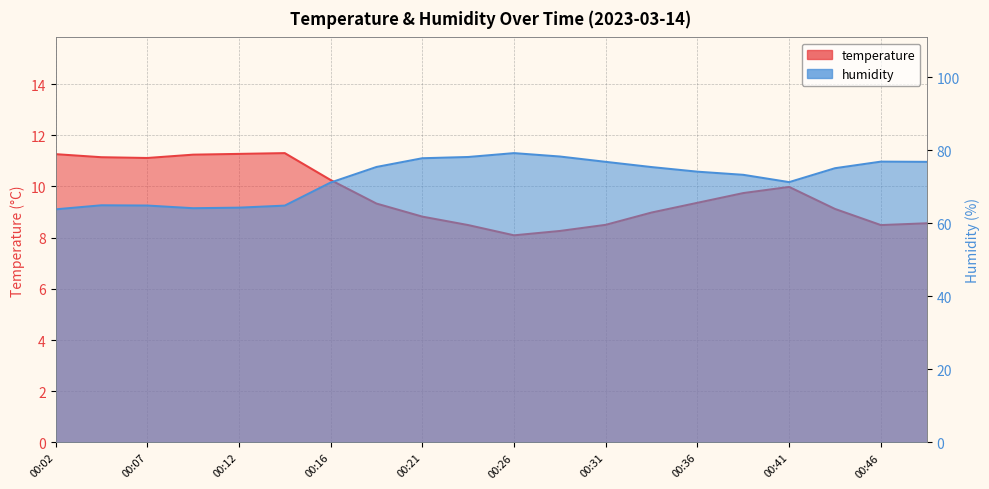

Which series has the largest total across all categories?

humidity